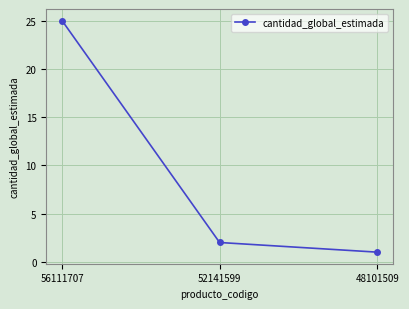

The chart shows a value of 38 at 56111707. True or false?

False